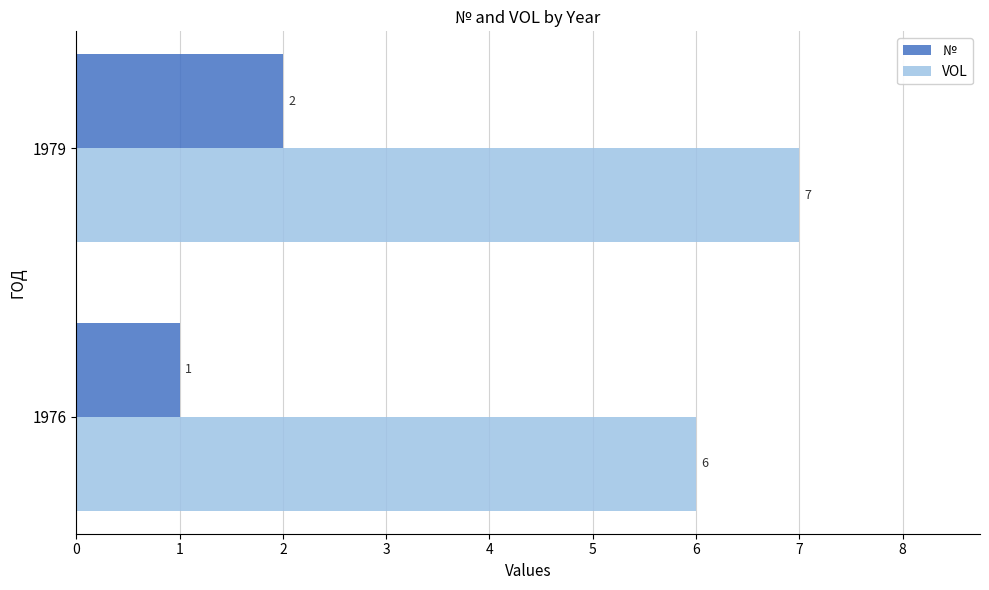

What is the spread (max minus min) of values at 1979?

5